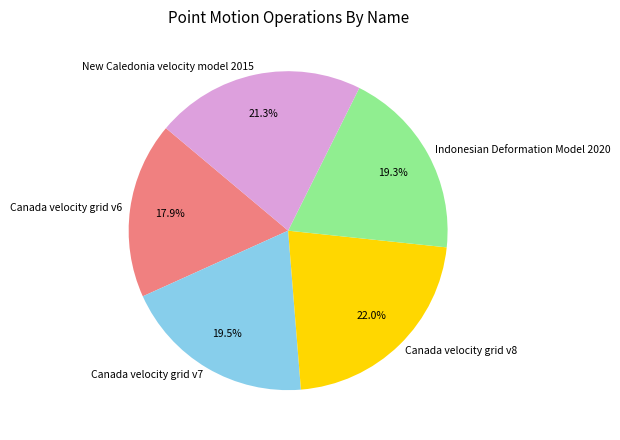

To the nearest percent, what is the difference between the New Caledonia velocity model 2015 and Canada velocity grid v8 slice percentages?

1%